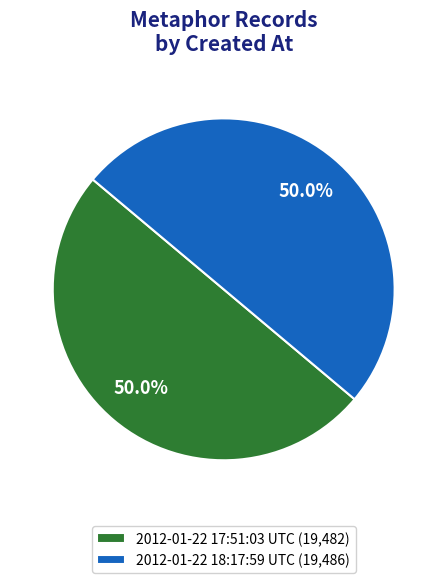

What percentage is the 2012-01-22 18:17:59 UTC slice, to the nearest percent?

50%